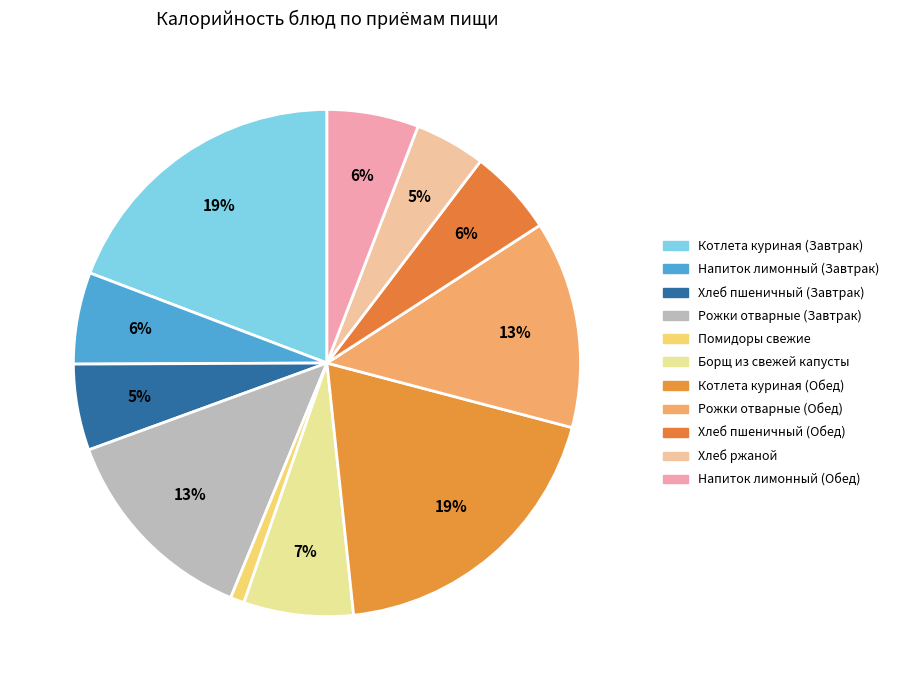

What is the smallest slice in the pie chart?

Помидоры свежие